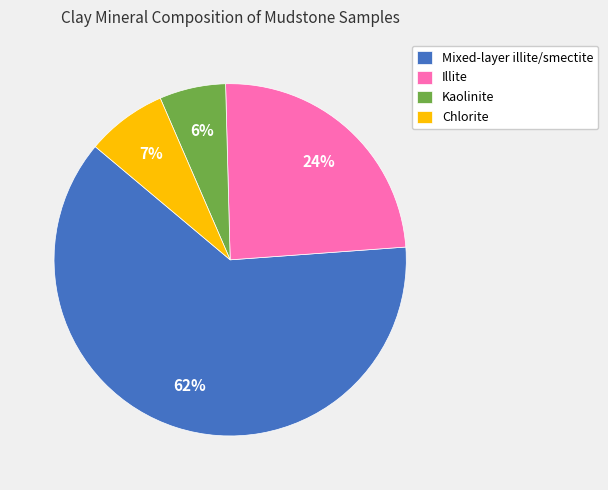

To the nearest percent, what is the average slice percentage?

25%